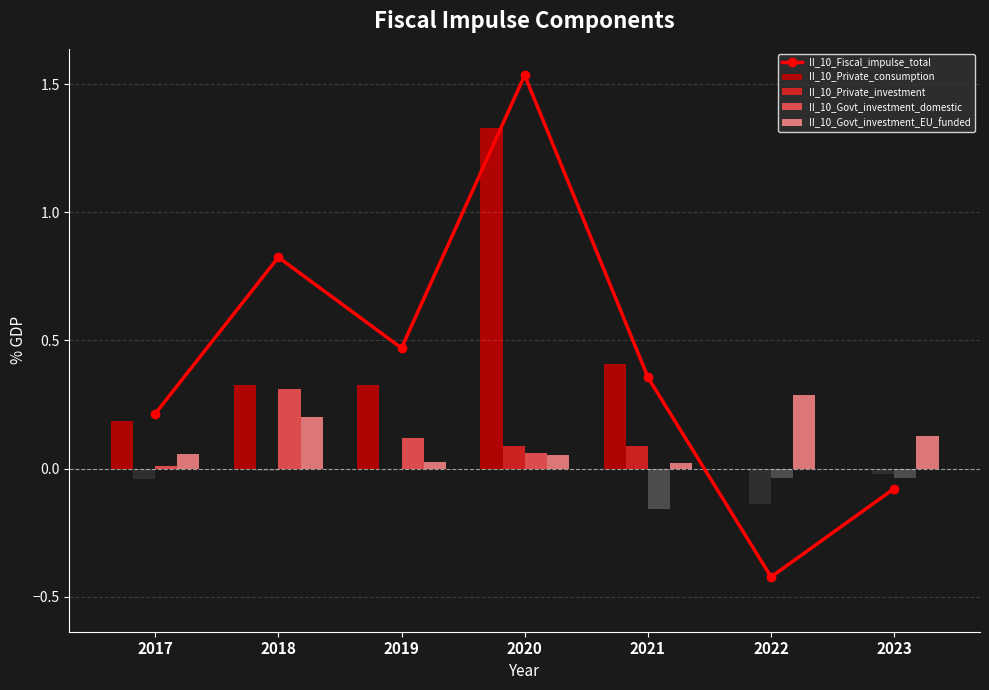

How many values in the II_10_Private_investment series exceed 0?

2